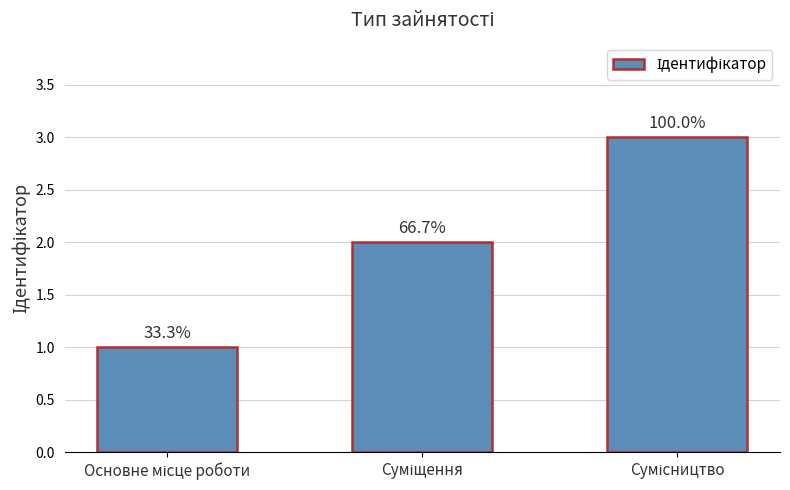

What is the average value?

2